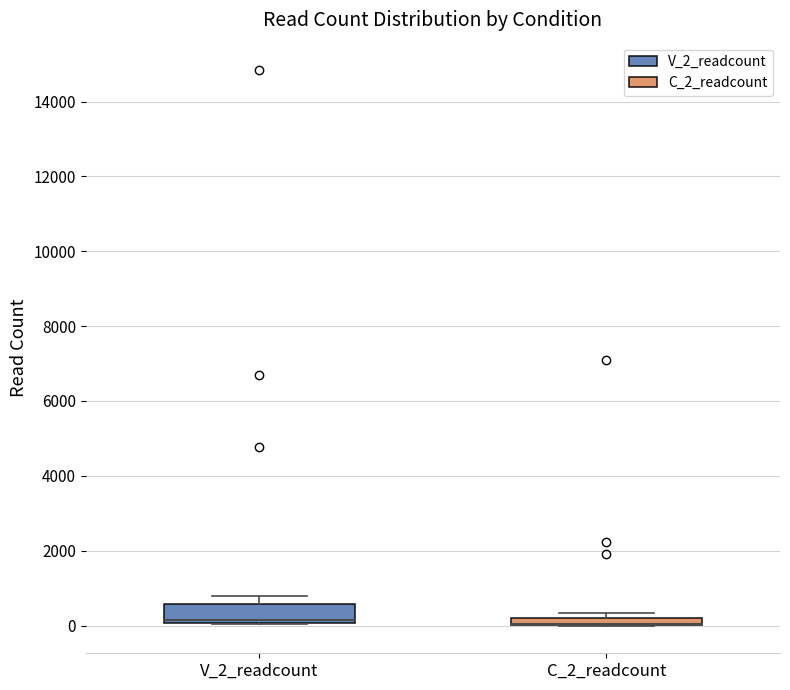

Comparing the boxes themselves (not the whiskers), which one is the tallest?

V_2_readcount